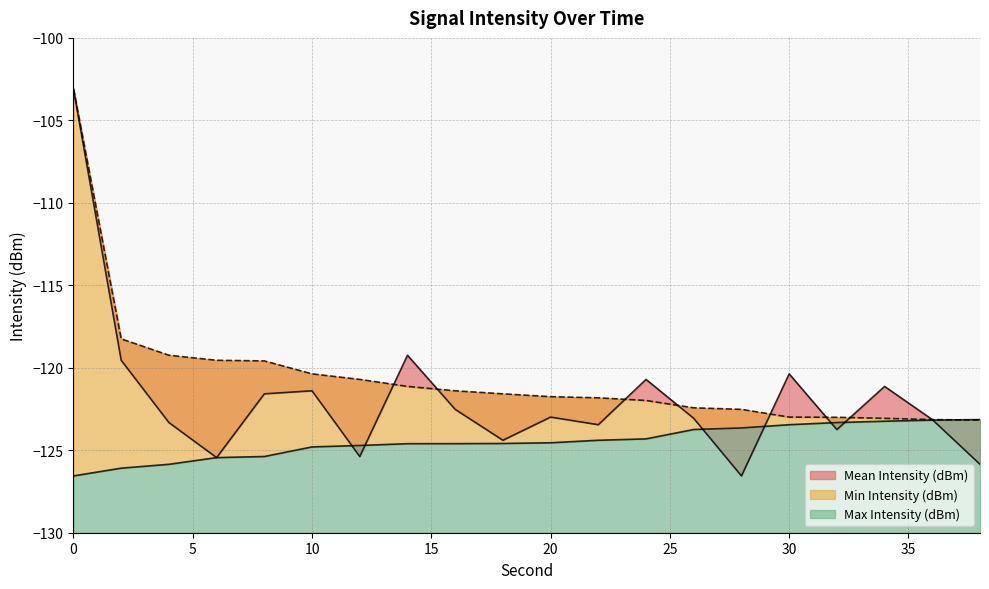

What value does the Min Intensity (dBm) series have at 20?

-124.5